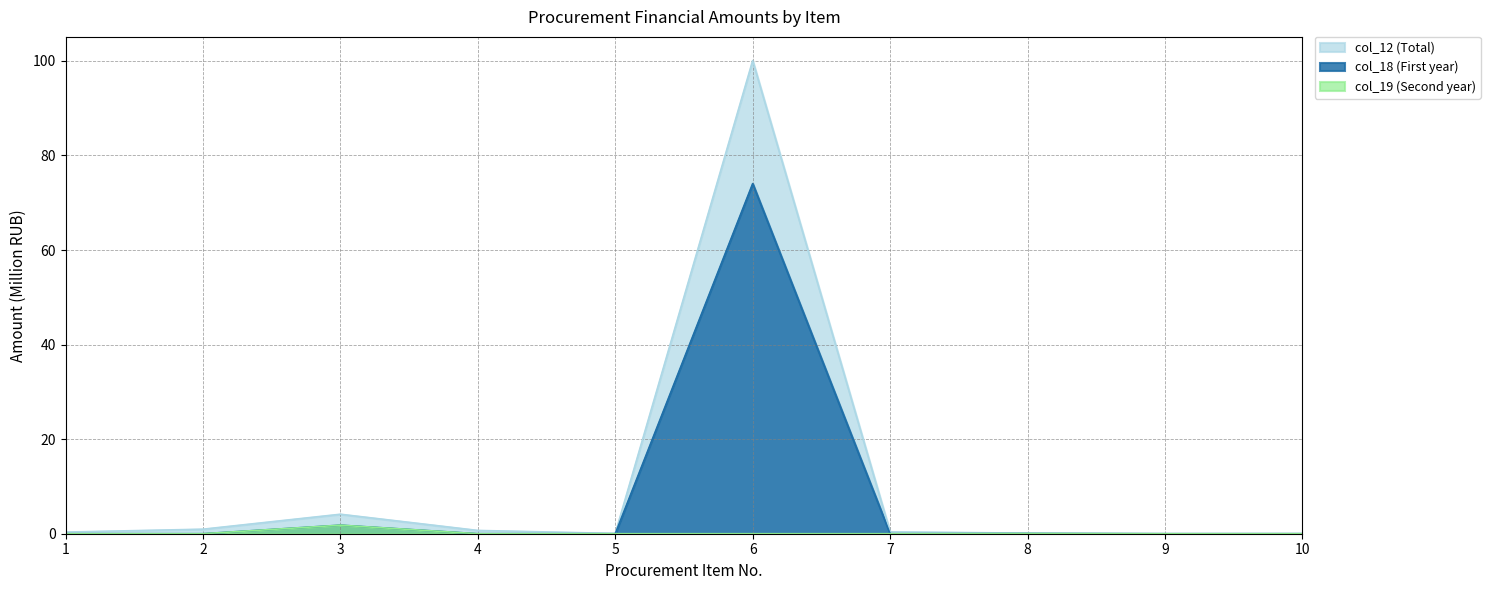

Reading left to right, list all the values displayed in this chart.

col_12 (Total): 1=0.3	2=1.0	3=4.1	4=0.7	5=0.1	6=100.1	7=0.4	8=0.1	9=0.0	10=0.0
col_18 (First year): 1=0.0	2=0.0	3=1.8	4=0.0	5=0.0	6=74.0	7=0.0	8=0.0	9=0.0	10=0.0
col_19 (Second year): 1=0.0	2=0.0	3=1.8	4=0.0	5=0.0	6=0.0	7=0.0	8=0.0	9=0.0	10=0.0